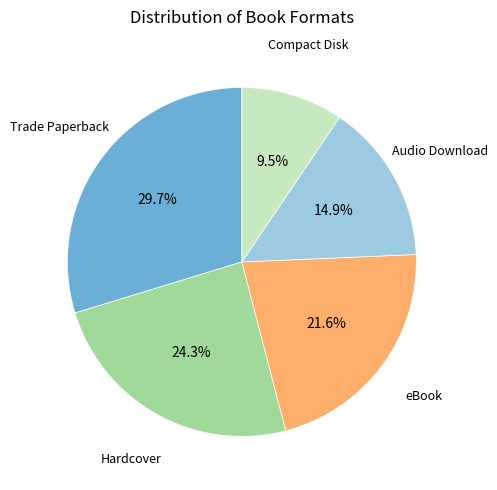

Is there a majority slice in this chart?

No